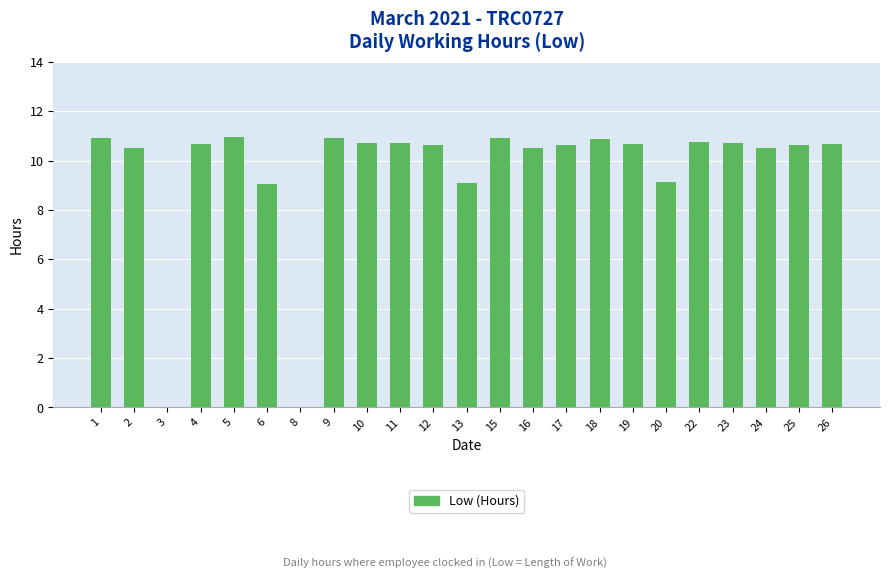

What is the difference between the values at 4 and 6?

1.6